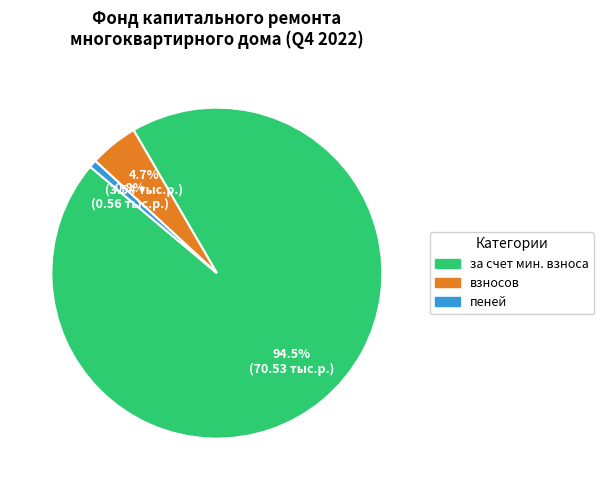

Is there any slice that represents more than half of the pie?

Yes